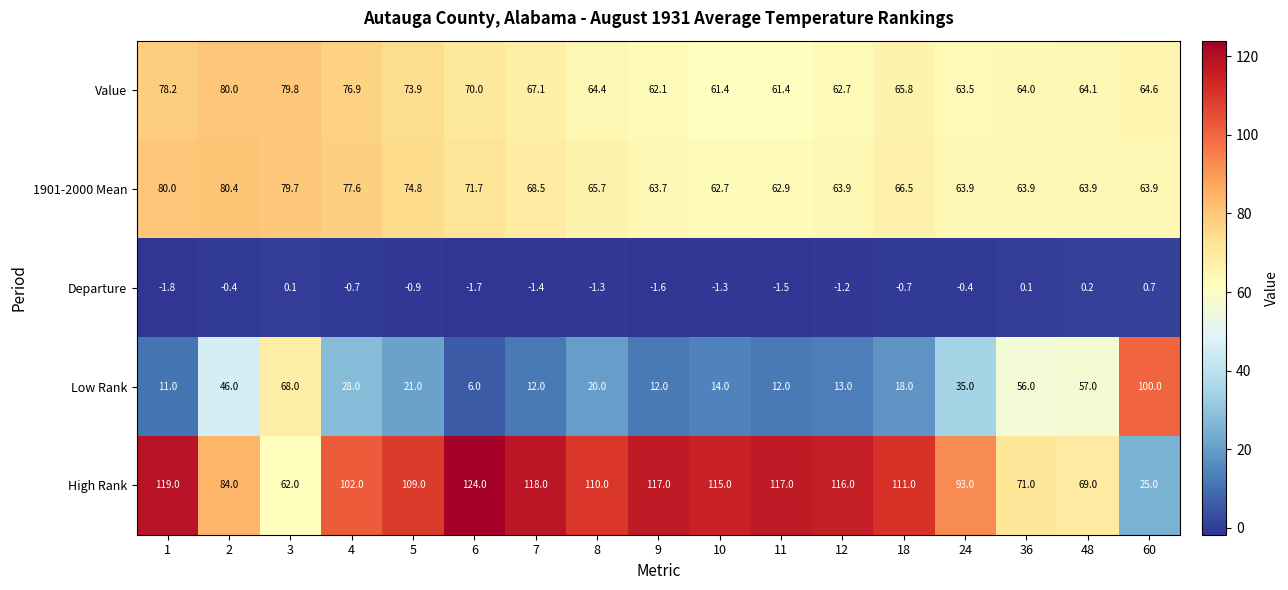

What is the maximum value for Low Rank?

100.0